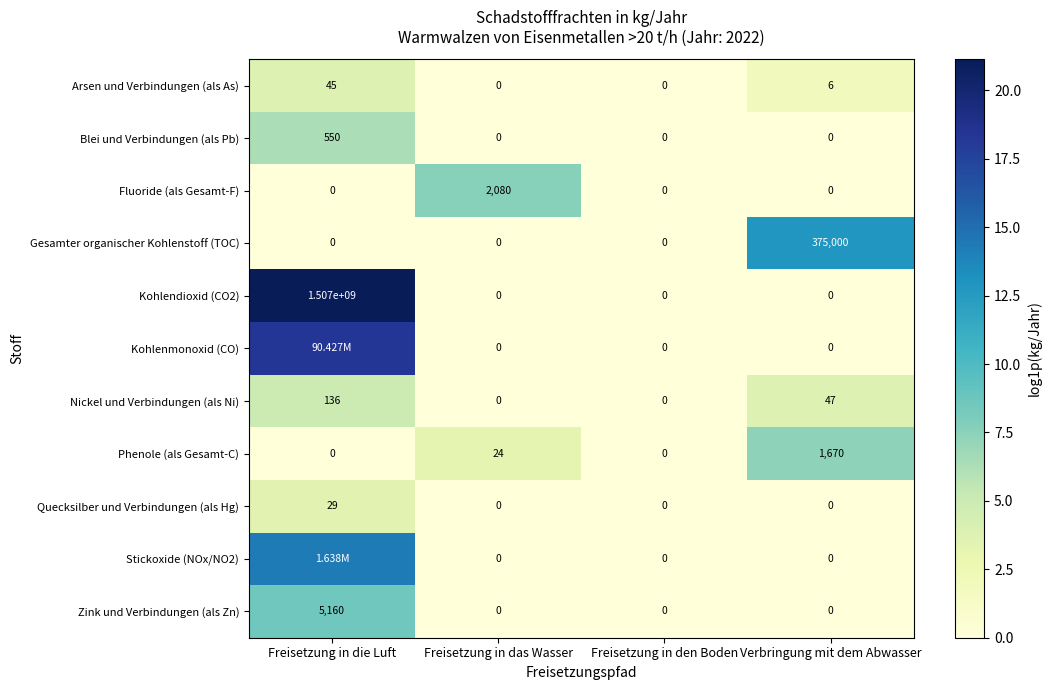

At Verbringung mit dem Abwasser, list the series in order from smallest to largest.

Blei und Verbindungen (als Pb), Fluoride (als Gesamt-F), Kohlendioxid (CO2), Kohlenmonoxid (CO), Quecksilber und Verbindungen (als Hg), Stickoxide (NOx/NO2), Zink und Verbindungen (als Zn), Arsen und Verbindungen (als As), Nickel und Verbindungen (als Ni), Phenole (als Gesamt-C), Gesamter organischer Kohlenstoff (TOC)